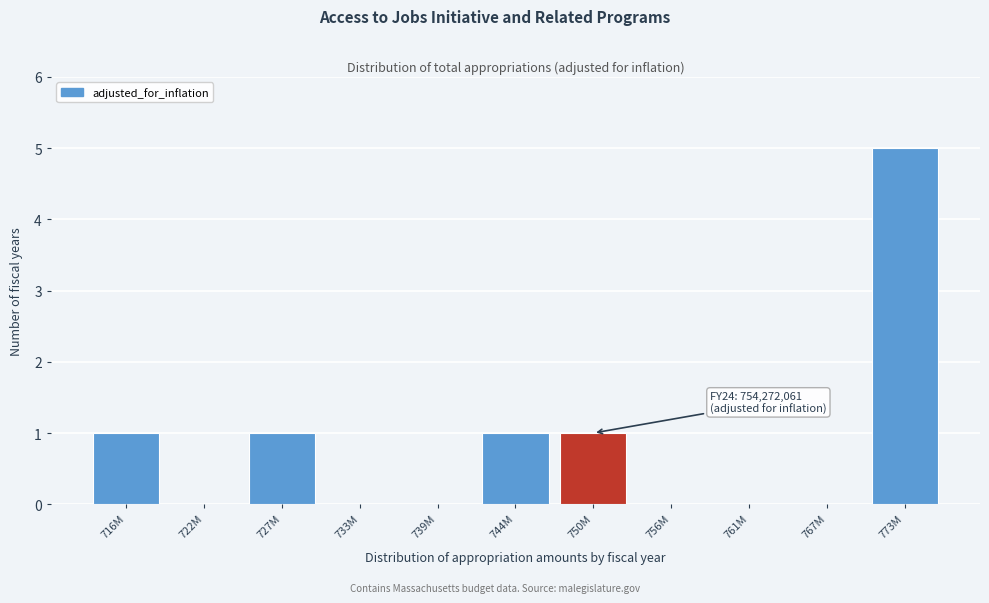

Reading left to right, transcribe all the data shown in this chart.

716M=1	722M=0	727M=1	733M=0	739M=0	744M=1	750M=1	756M=0	761M=0	767M=0	773M=5